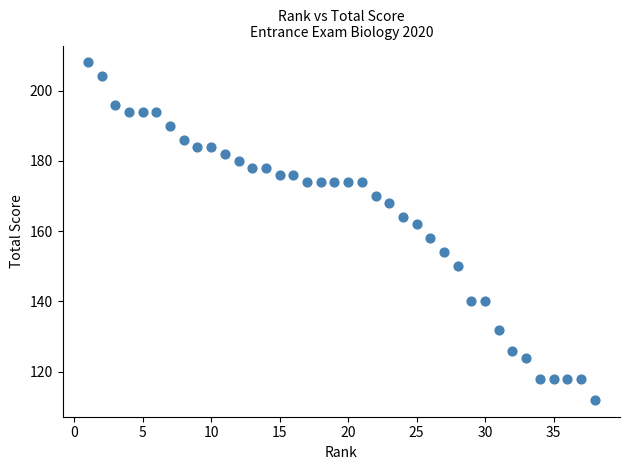

What is the range of Y values (max minus min)?

96